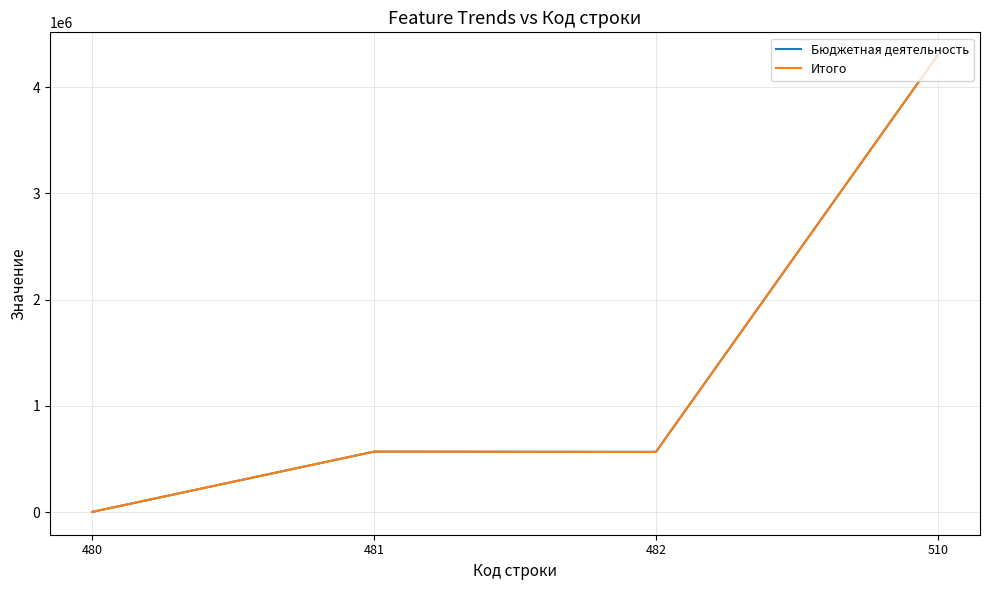

At which label does Итого first exceed 569968?

481